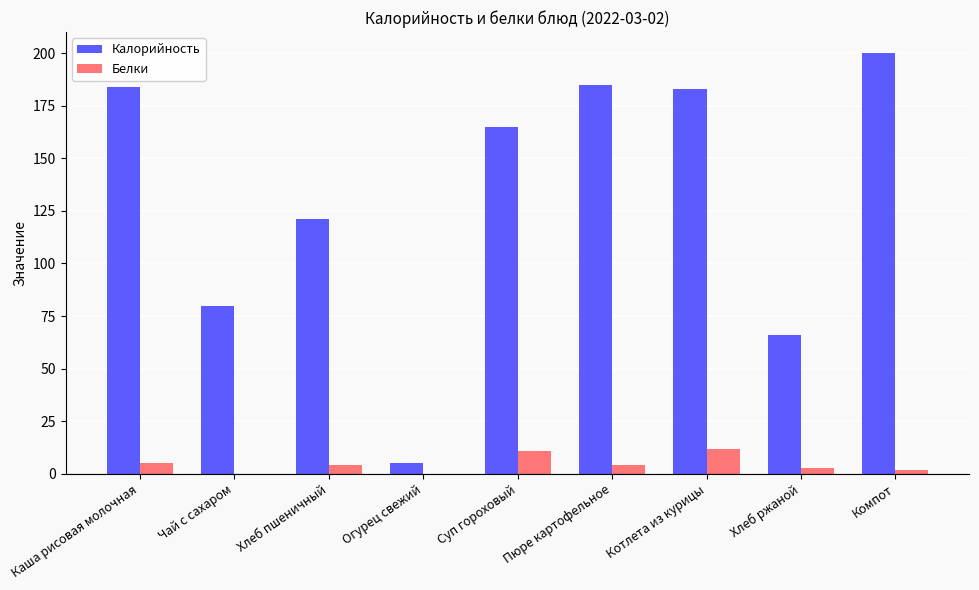

What is the sum of all Белки values?

40.2